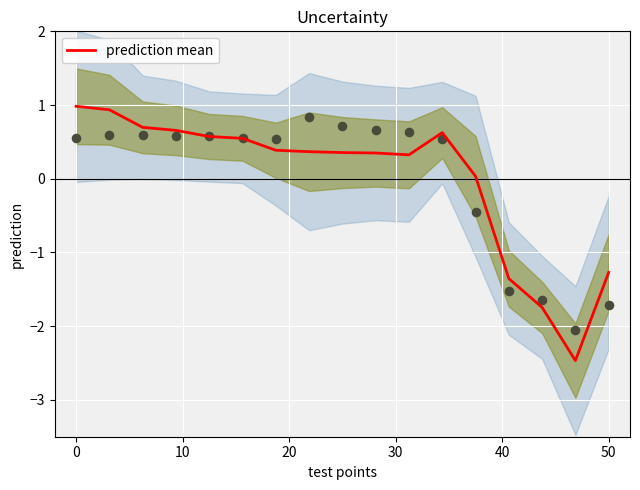

Which series has the largest total across all categories?

longitude (norm)